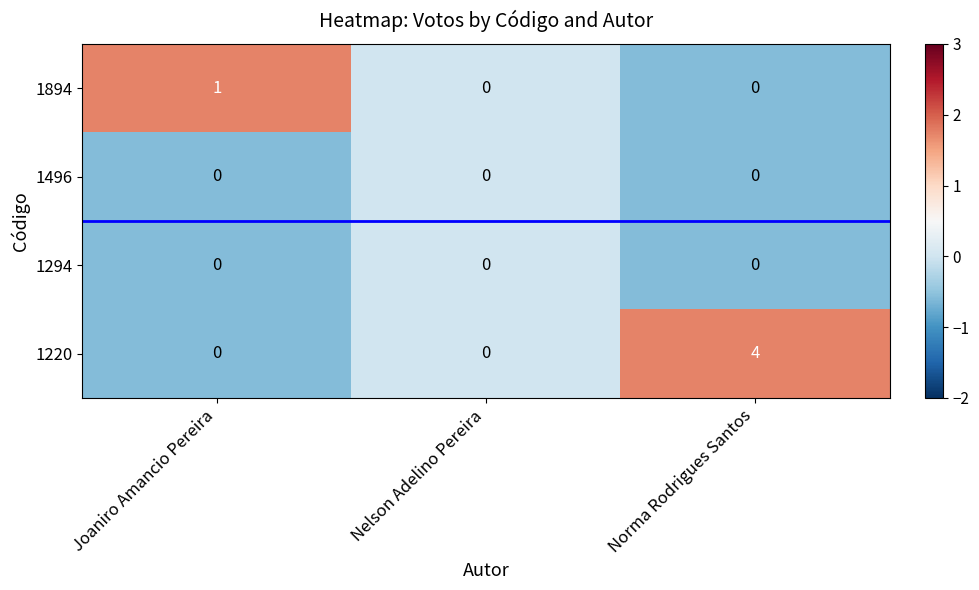

Reading left to right, extract all data points from this chart.

1894: 1	0	0
1496: 0	0	0
1294: 0	0	0
1220: 0	0	4